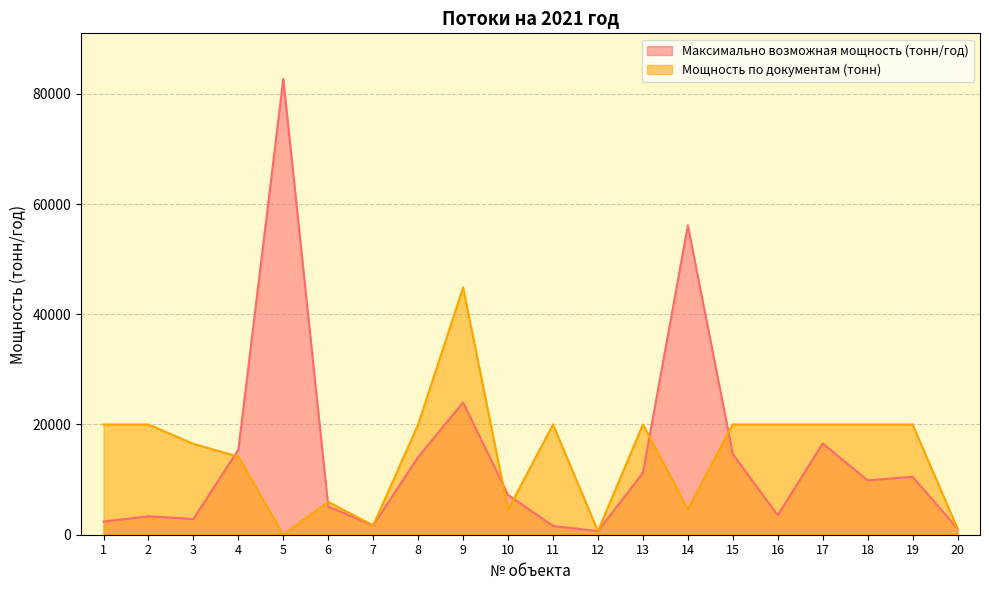

What is the maximum value shown in the chart?

82704.0